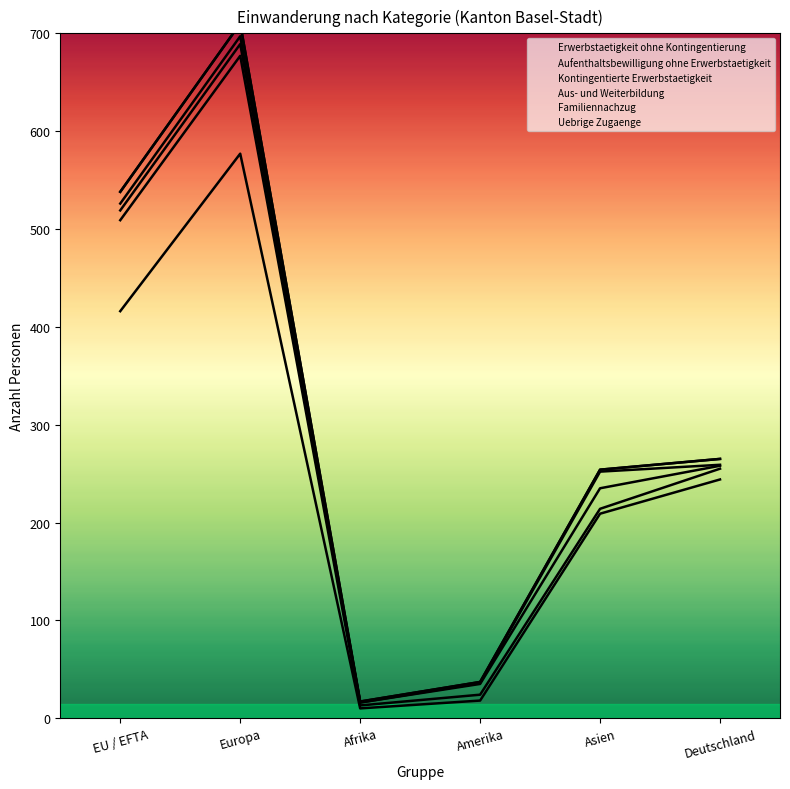

What is the label of the 3rd point from the left?

Afrika